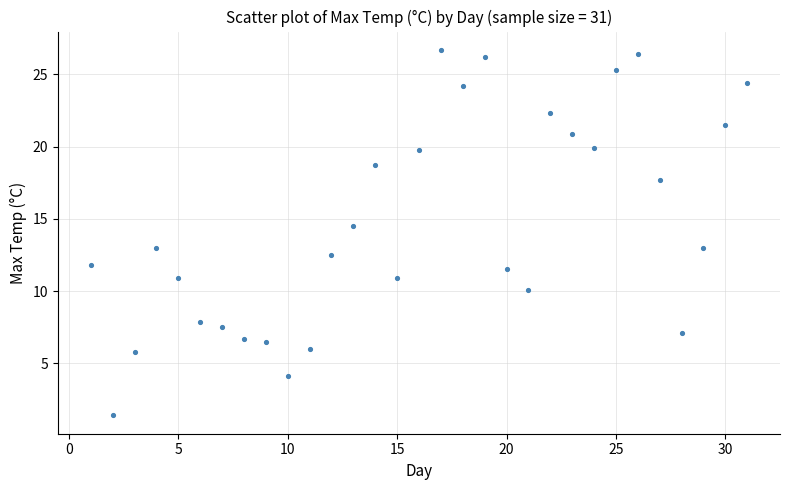

What is the range of Y values (max minus min)?

25.3